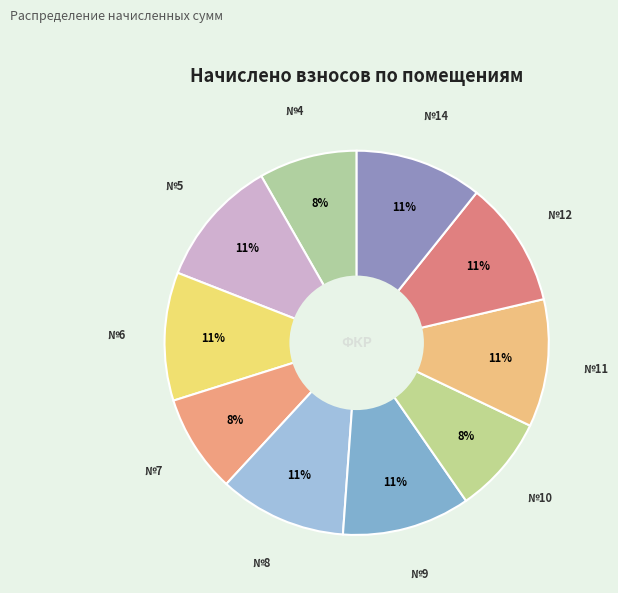

How many slices are in this pie chart?

10